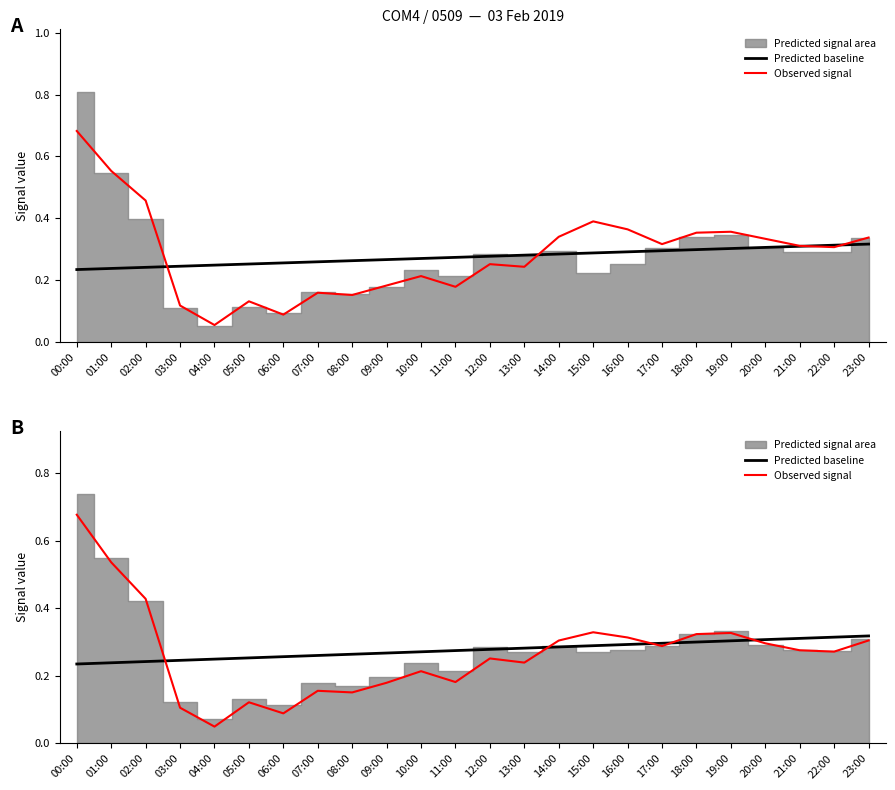

The value of Predicted baseline at 15:00 is 0.3. True or false?

True